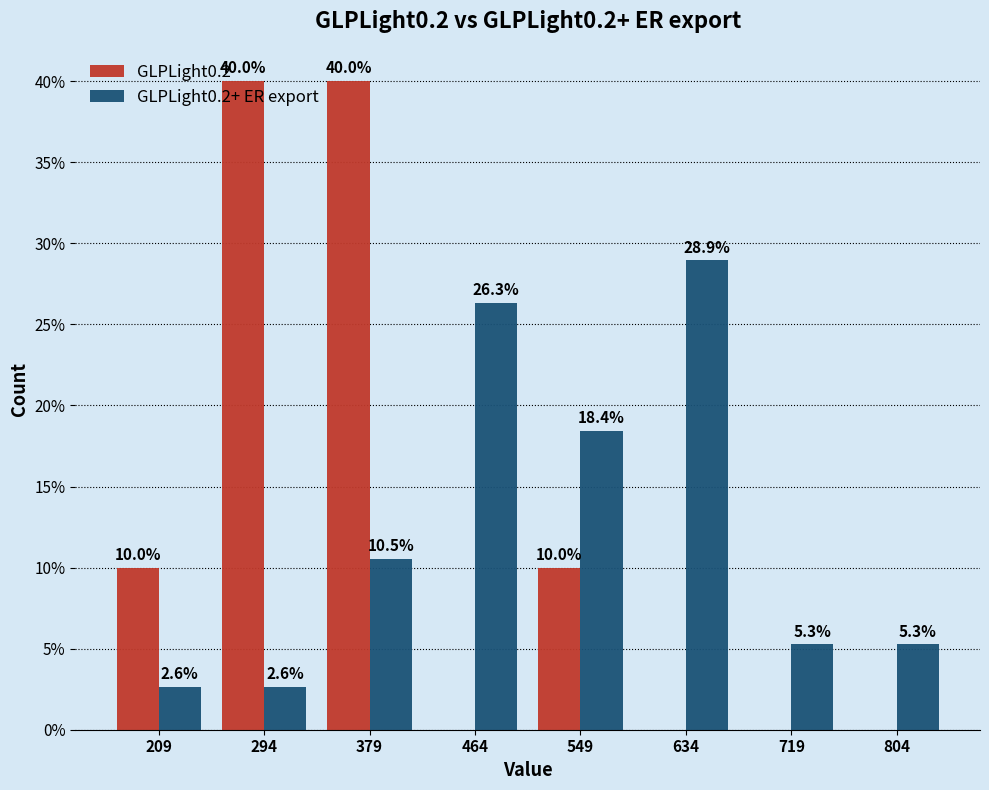

In the GLPLight0.2+ ER export series, which range on the x-axis has the tallest bar?

590 to 680